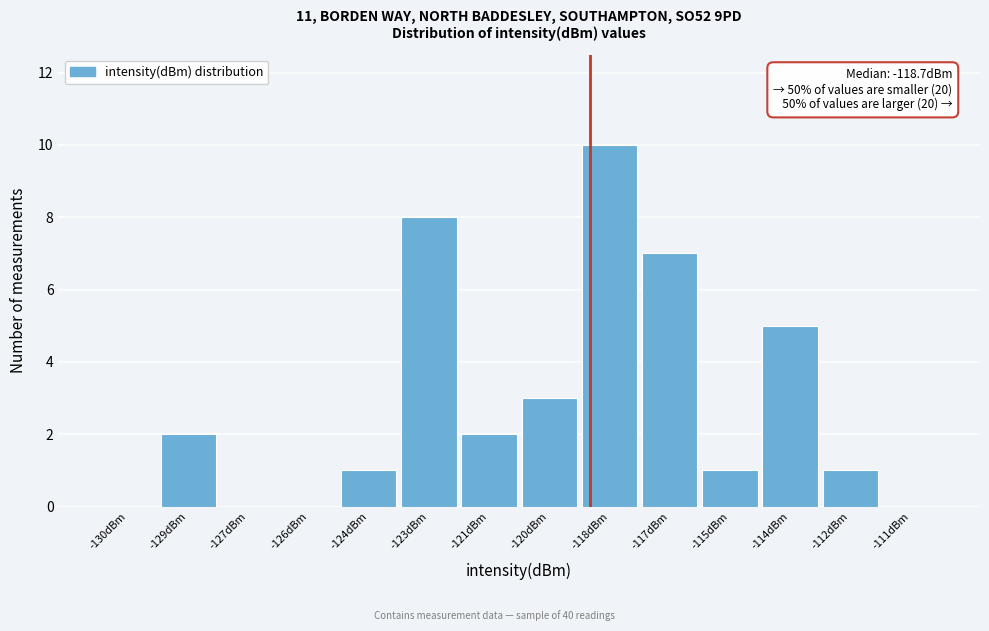

Reading left to right, list all the values displayed in this chart.

-130dBm=0	-129dBm=2	-127dBm=0	-126dBm=0	-124dBm=1	-123dBm=8	-121dBm=2	-120dBm=3	-118dBm=10	-117dBm=7	-115dBm=1	-114dBm=5	-112dBm=1	-111dBm=0